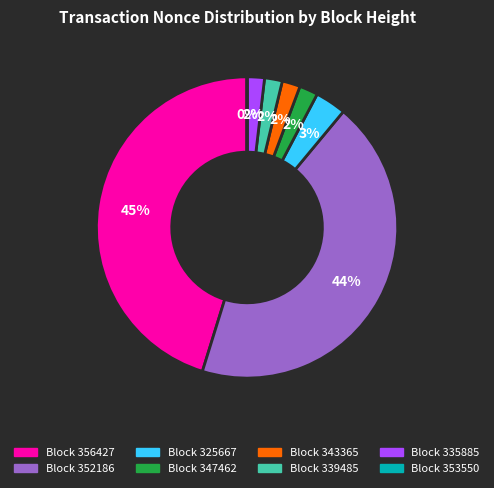

Is there a majority slice in this chart?

No